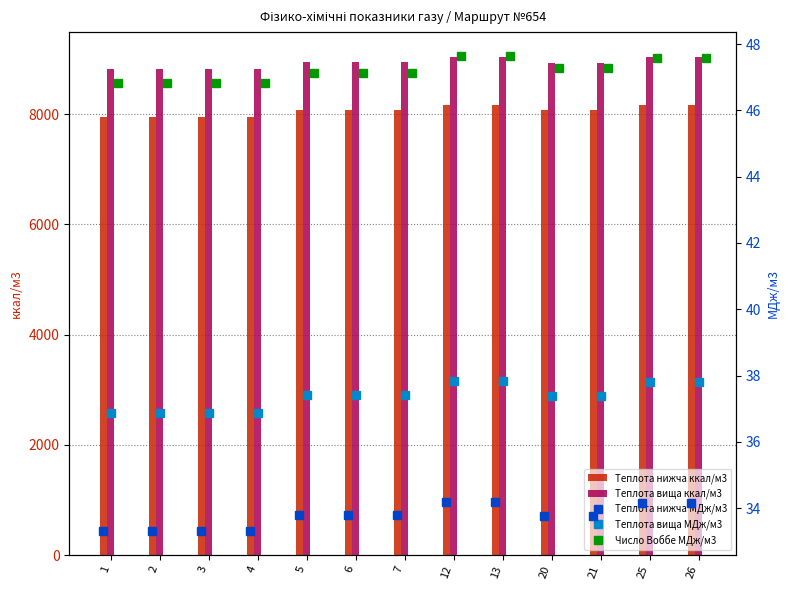

What is the average value of the Теплота вища ккал/м3 series?

8926.3